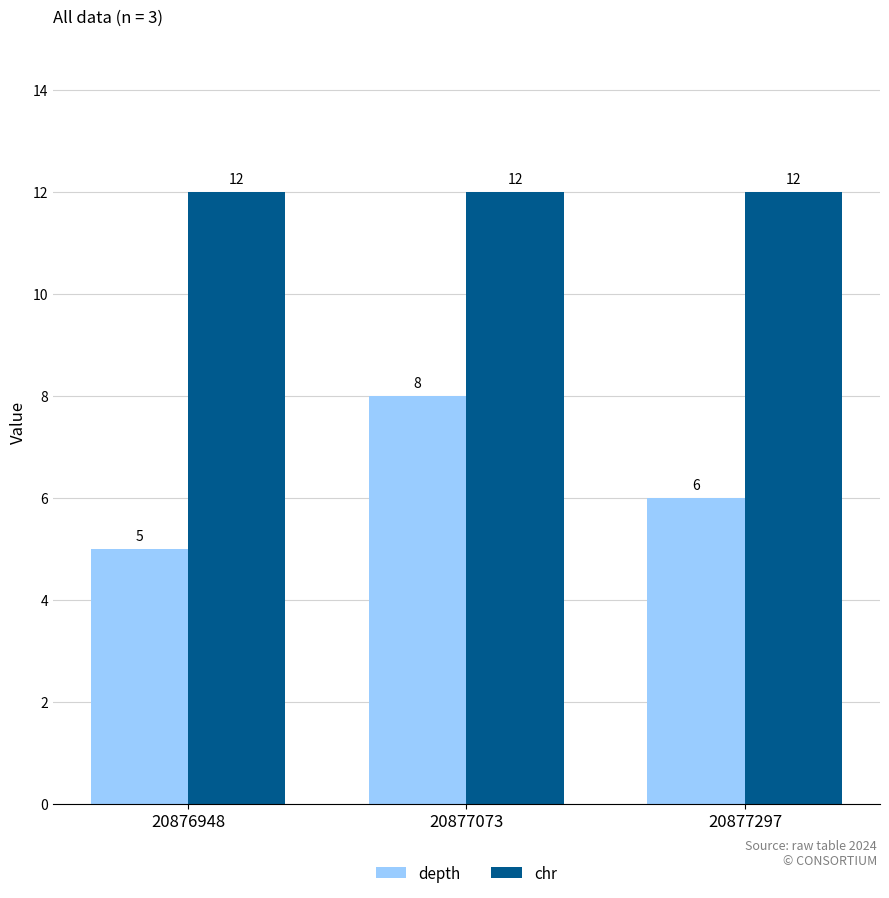

Which series has the widest spread of values?

depth